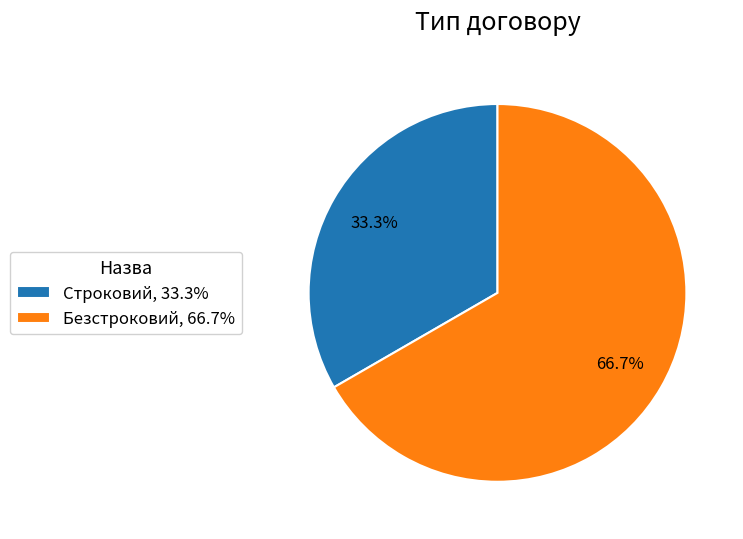

How many slices are in this pie chart?

2